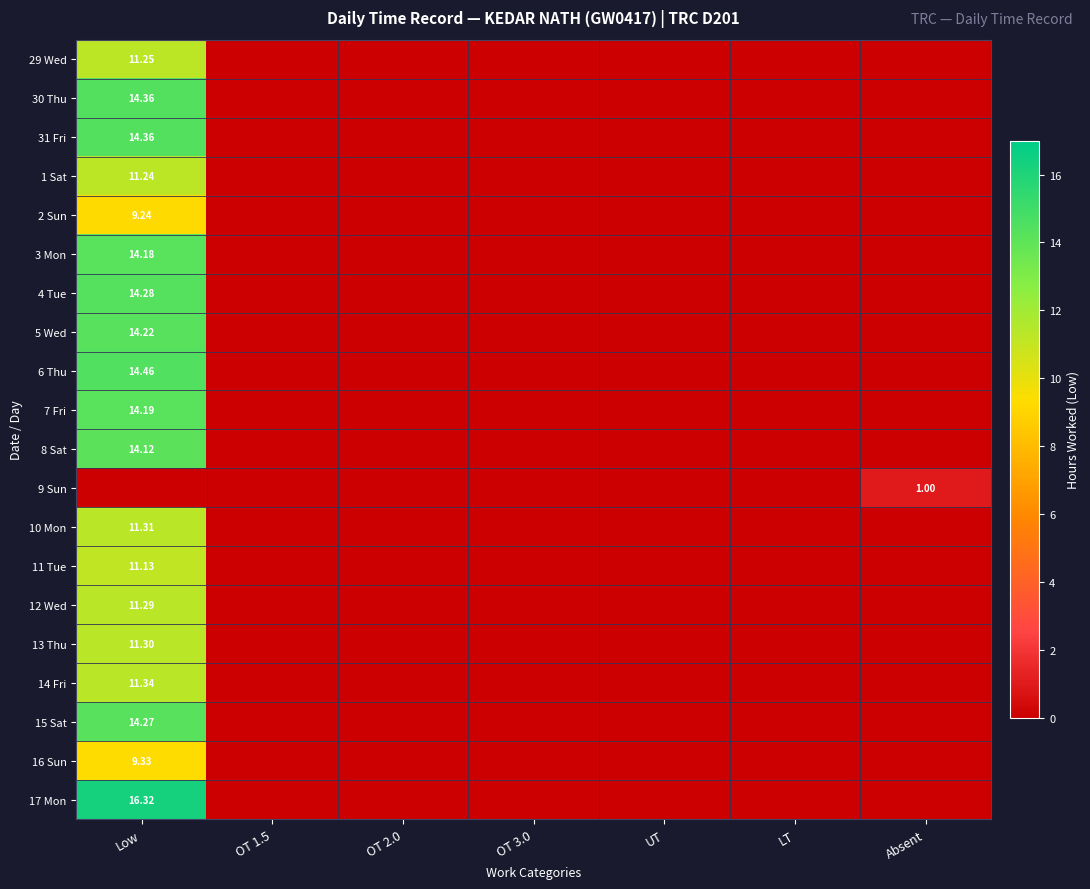

Is the value of 9 Sun at Absent greater than the value of 6 Thu at Low?

No